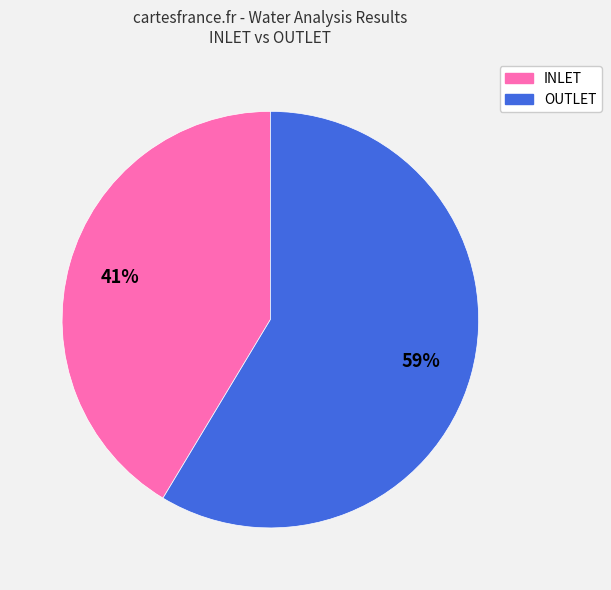

To the nearest percent, what is the average slice percentage?

50%